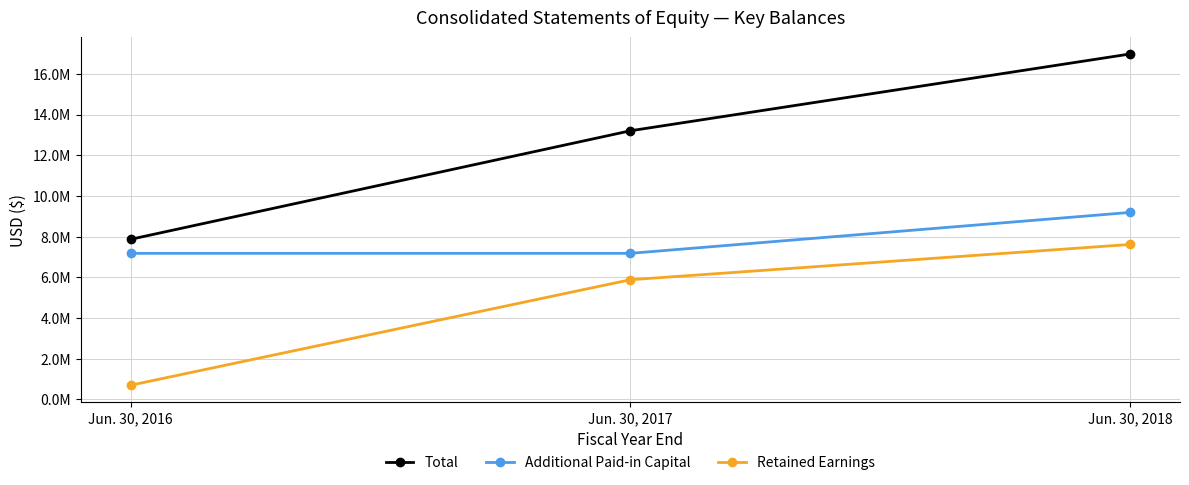

What is the smallest value displayed?

690044